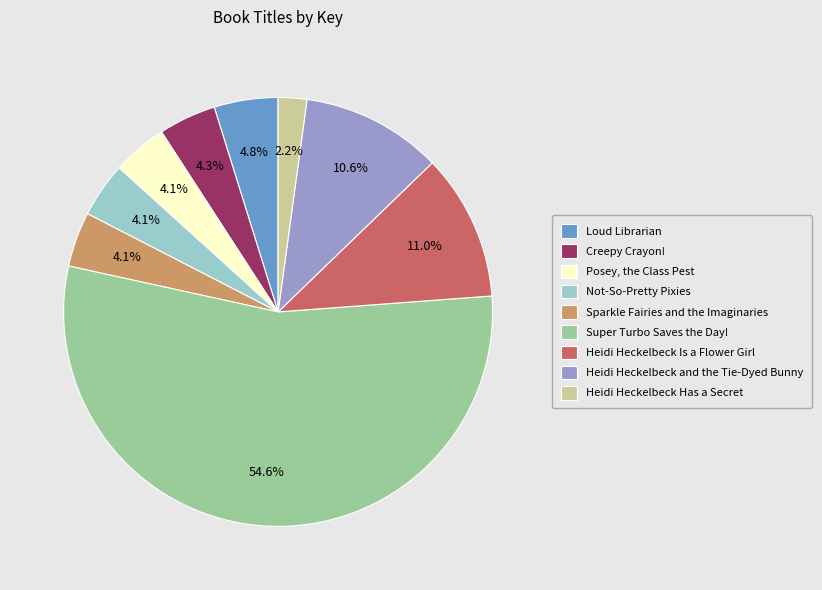

Combined, what portion of the pie is Creepy Crayon! and Super Turbo Saves the Day!?

59.0%